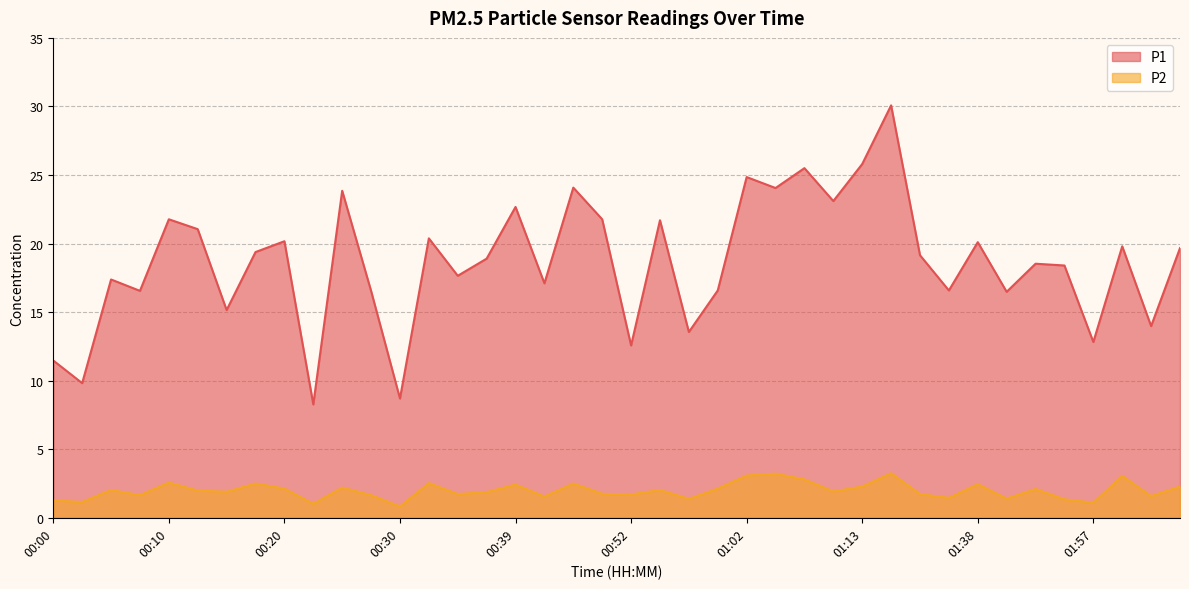

Reading left to right, transcribe all the data shown in this chart.

P1: 11.5	9.8	17.4	16.6	21.8	21.1	15.2	19.4	20.2	8.3	23.9	16.6	8.7	20.4	17.6	18.9	22.7	17.1	24.1	21.8	12.6	21.7	13.6	16.6	24.9	24.1	25.5	23.1	25.8	30.1	19.1	16.6	20.1	16.5	18.5	18.4	12.8	19.8	14.0	19.7
P2: 1.3	1.1	2.0	1.6	2.6	2.0	1.9	2.5	2.1	1.0	2.2	1.6	0.8	2.5	1.7	1.9	2.4	1.6	2.5	1.8	1.7	2.0	1.4	2.1	3.1	3.2	2.8	1.9	2.3	3.2	1.7	1.4	2.5	1.4	2.1	1.4	1.1	3.0	1.6	2.3